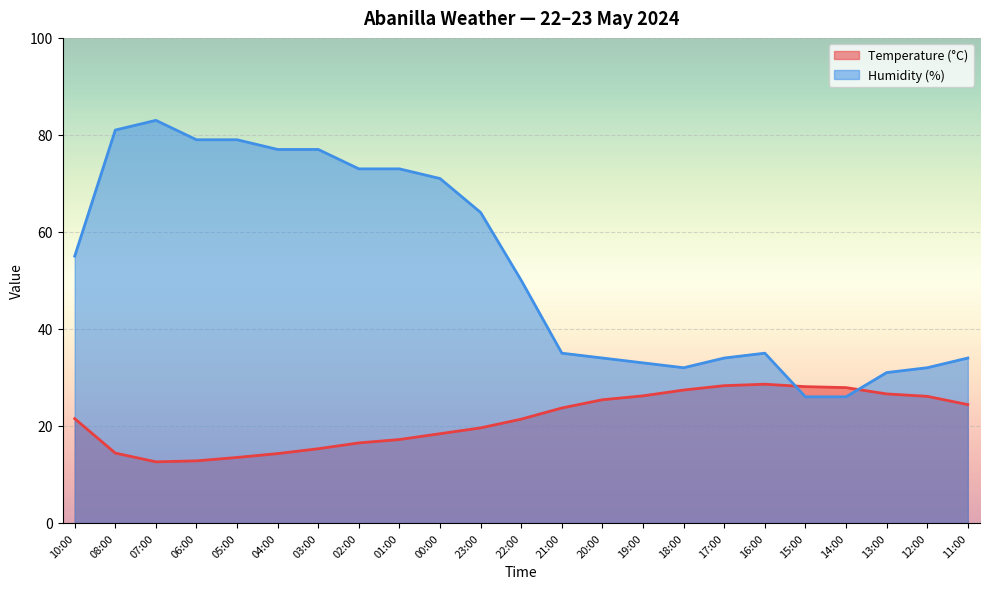

Is it true that Temperature (°C) equals 3.2 at 05:00?

False